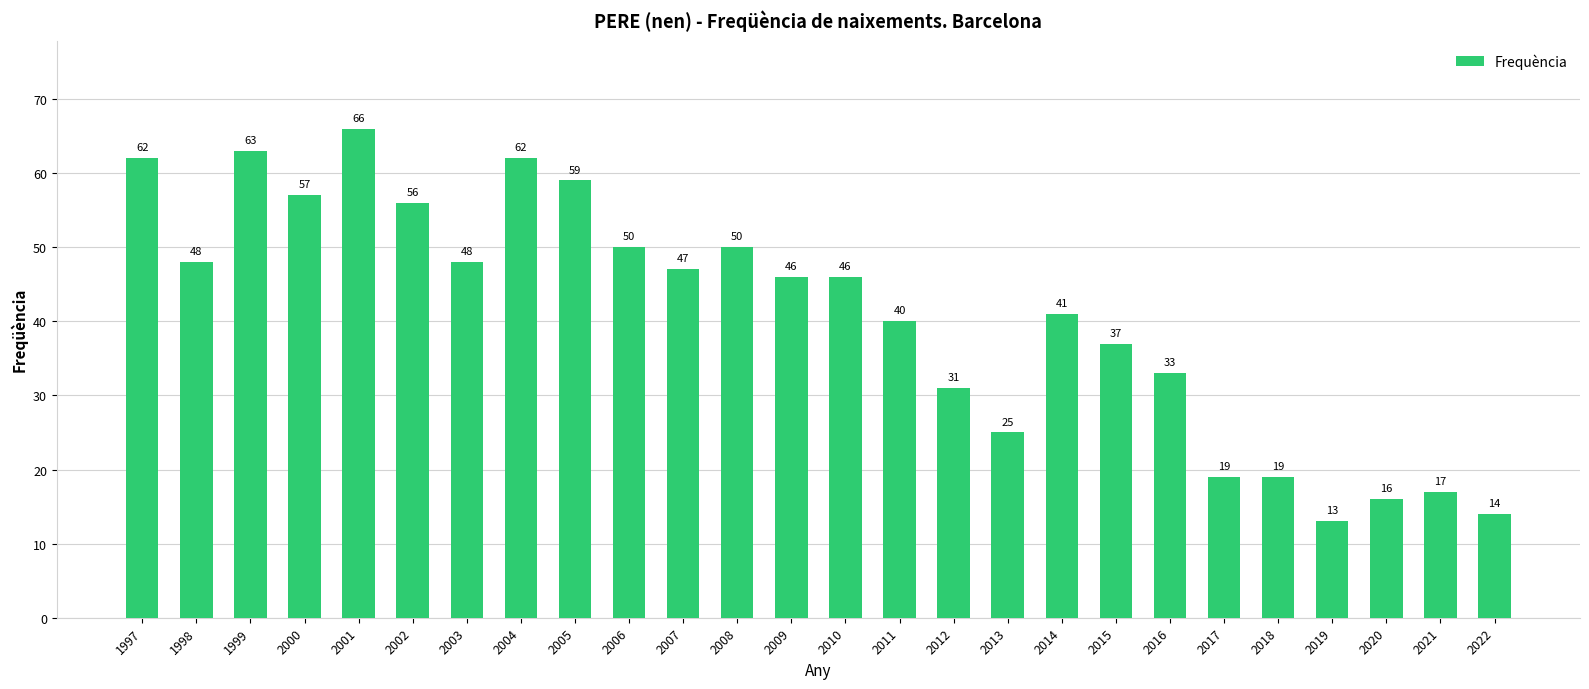

Count the number of categories in the chart.

26